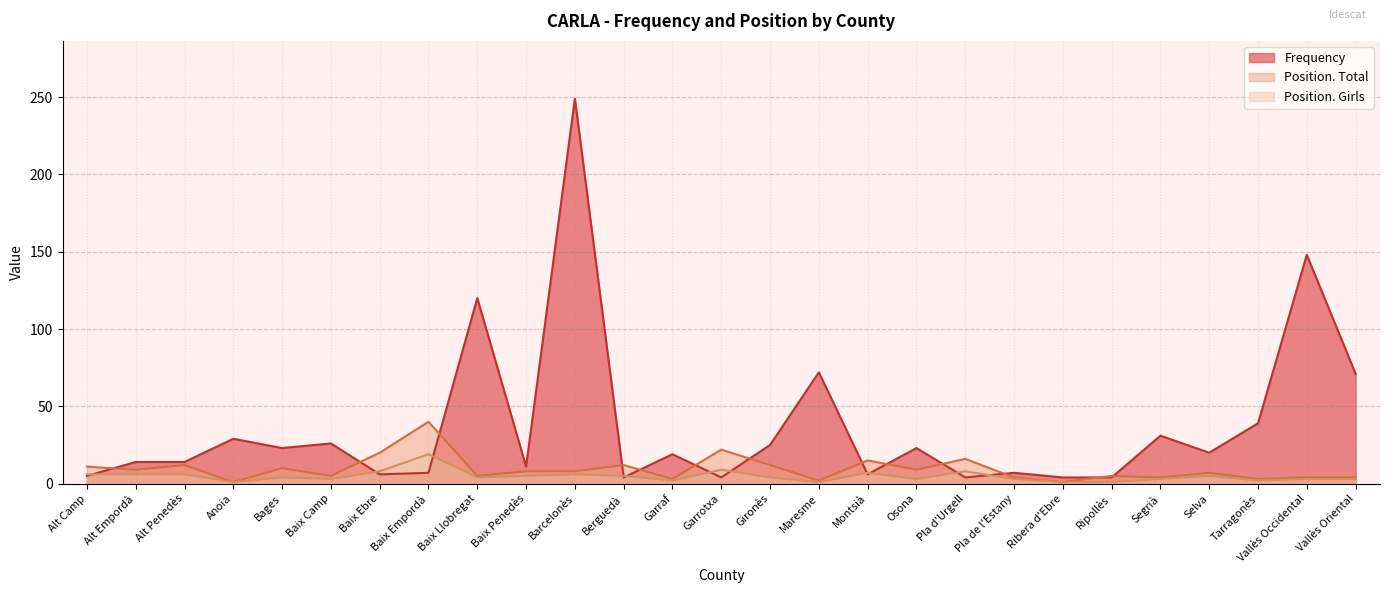

Rank the series by their maximum value, from highest to lowest.

Frequency, Position. Total, Position. Girls